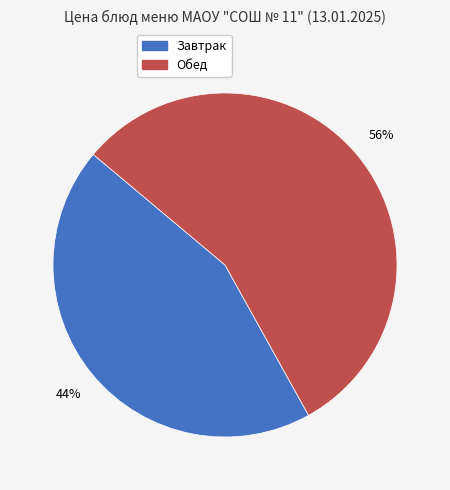

How many segments does this pie chart have?

2